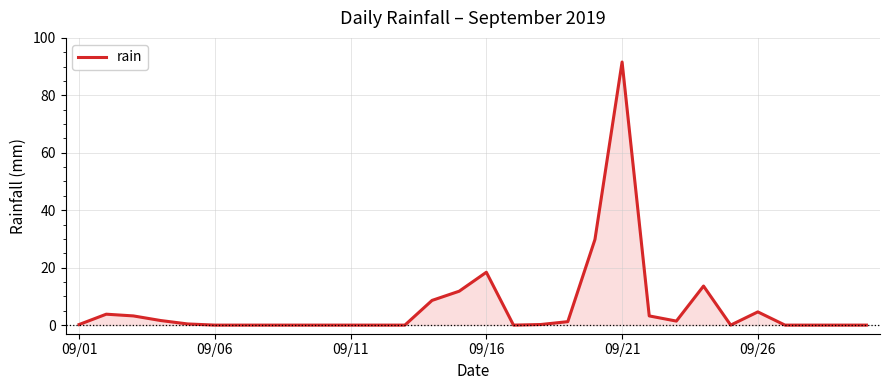

What is the difference between the maximum and minimum values?

91.6